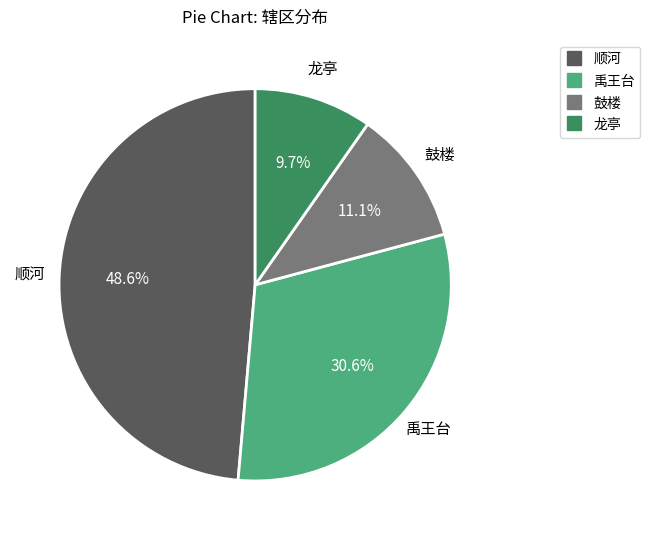

Is there a majority slice in this chart?

No